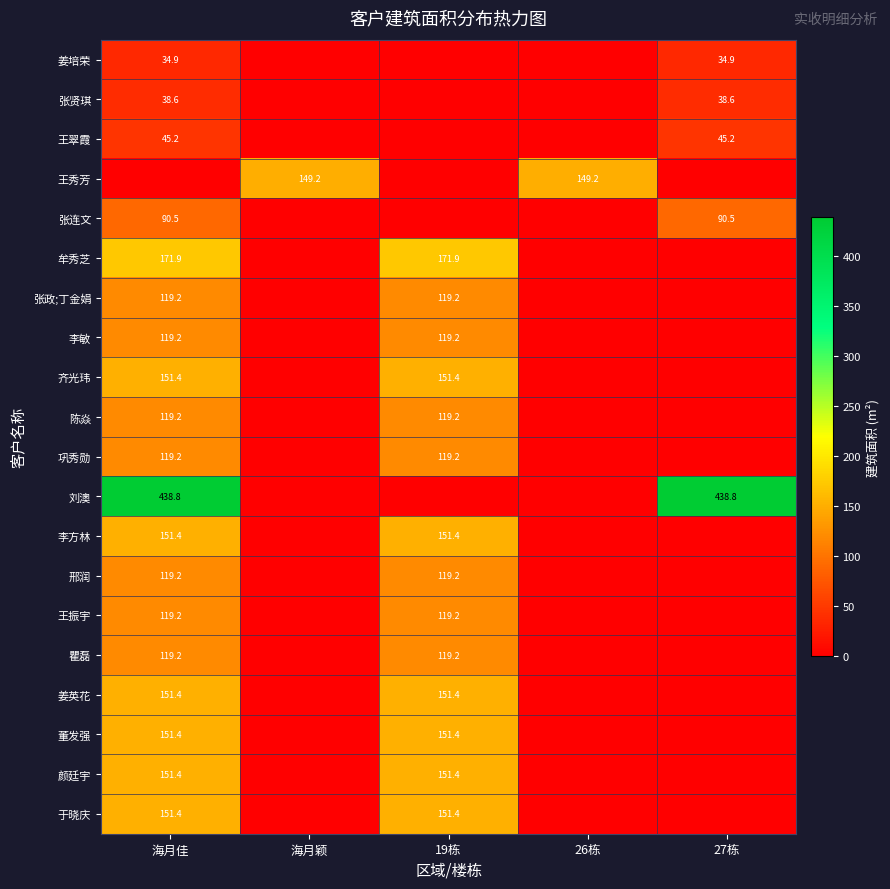

True or false: 董发强 has a value of 82.6 at 19栋.

False